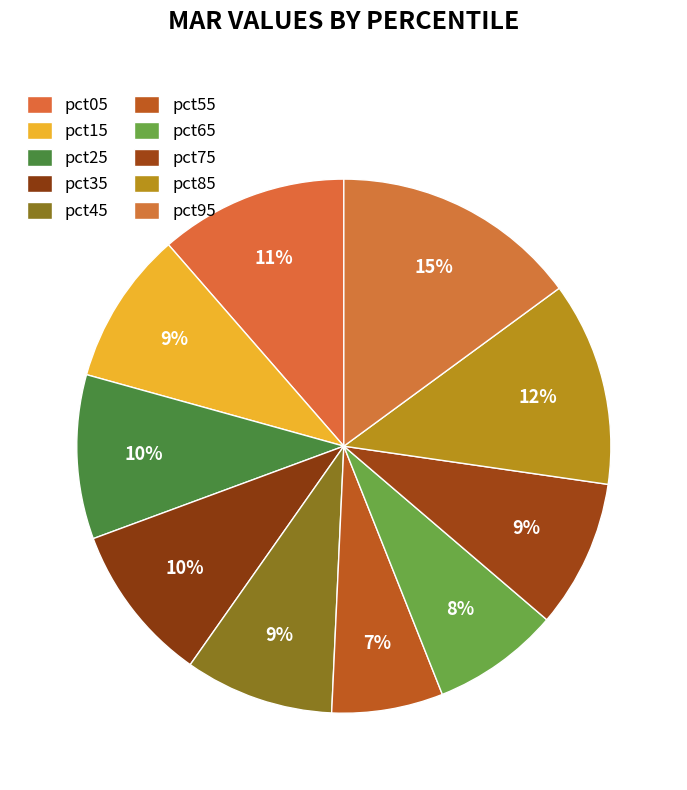

How many segments does this pie chart have?

10